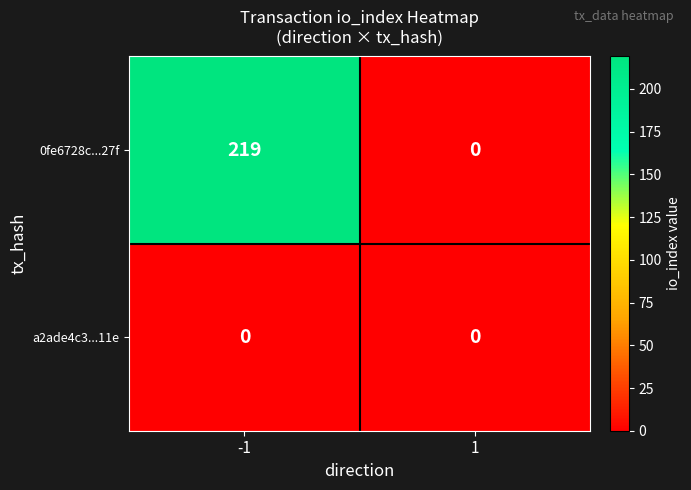

What is the maximum value for 0fe6728c...27f?

219